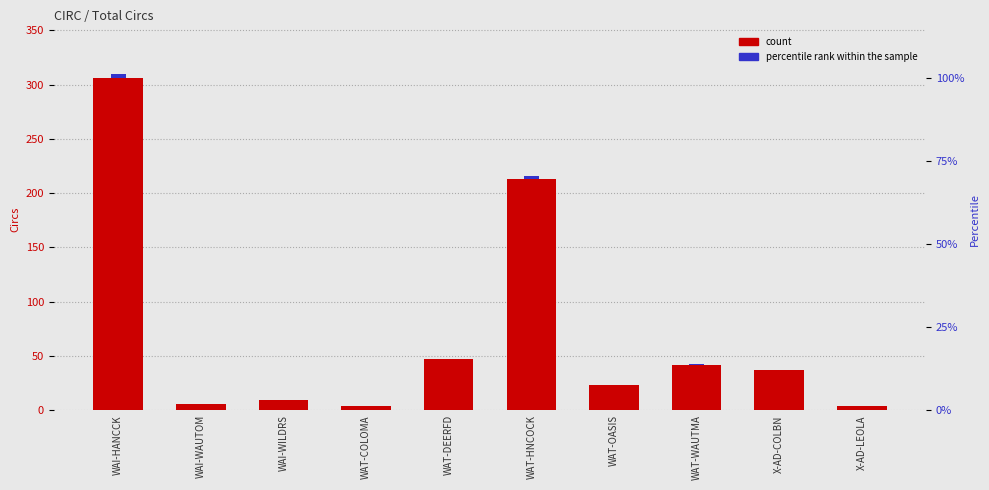

What is the value of the count bar at the 7th from the left?

23.0